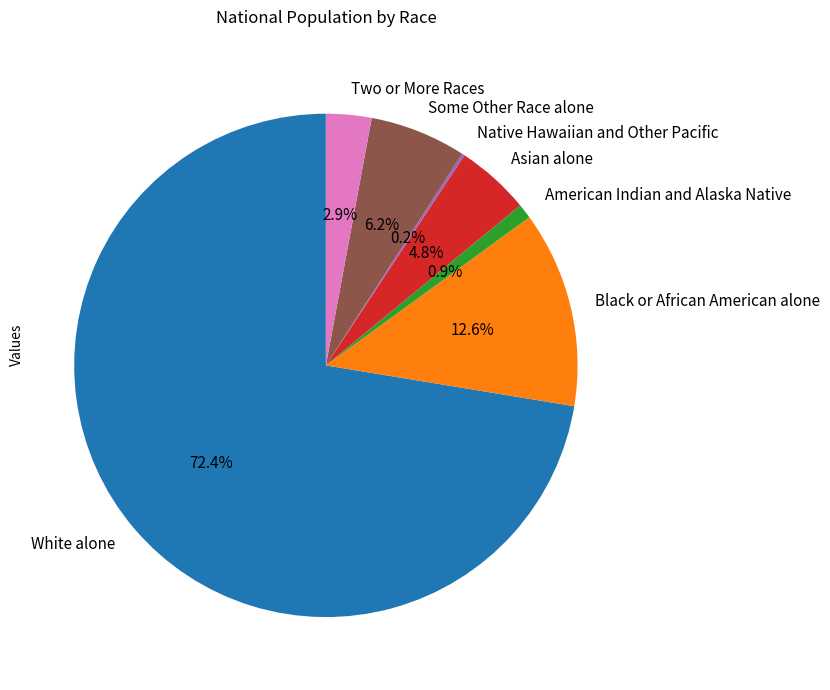

What is the largest slice in the pie chart?

White alone